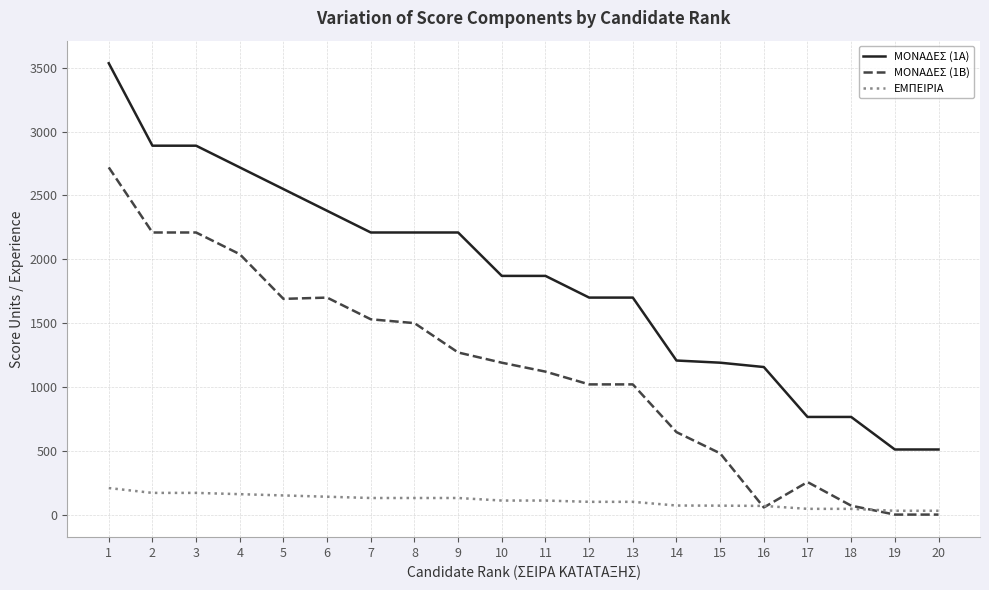

True or false: ΕΜΠΕΙΡΙΑ and ΜΟΝΑΔΕΣ (1Α) intersect in this chart.

False